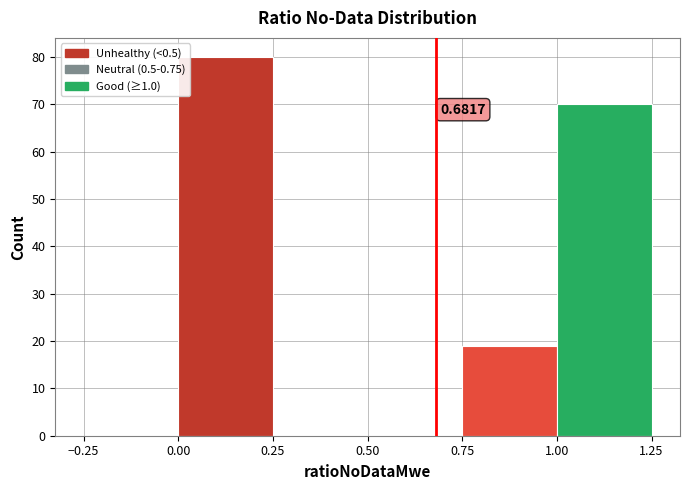

Over which range of the x-axis is the bar tallest?

0.00 to 0.25